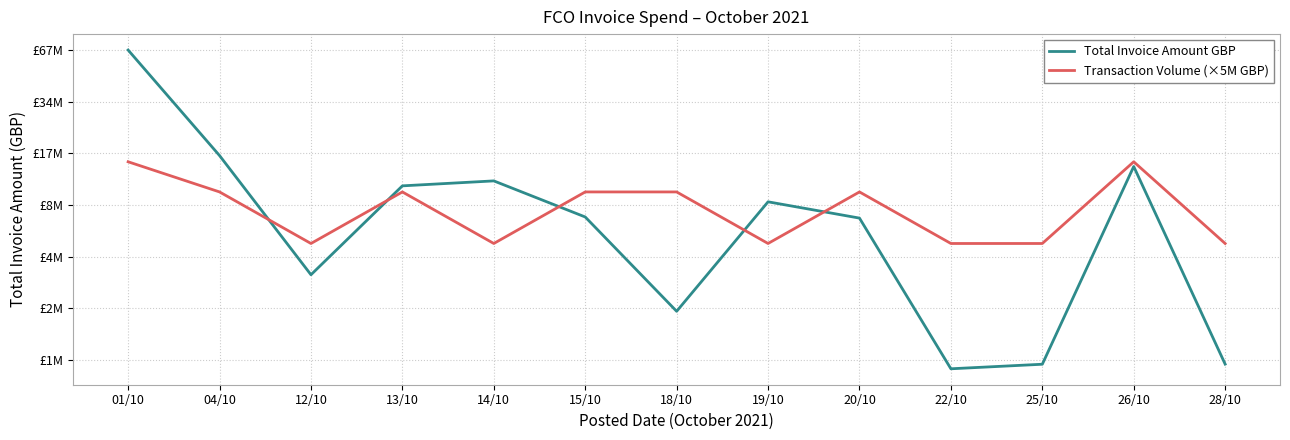

How many series are shown in this chart?

2